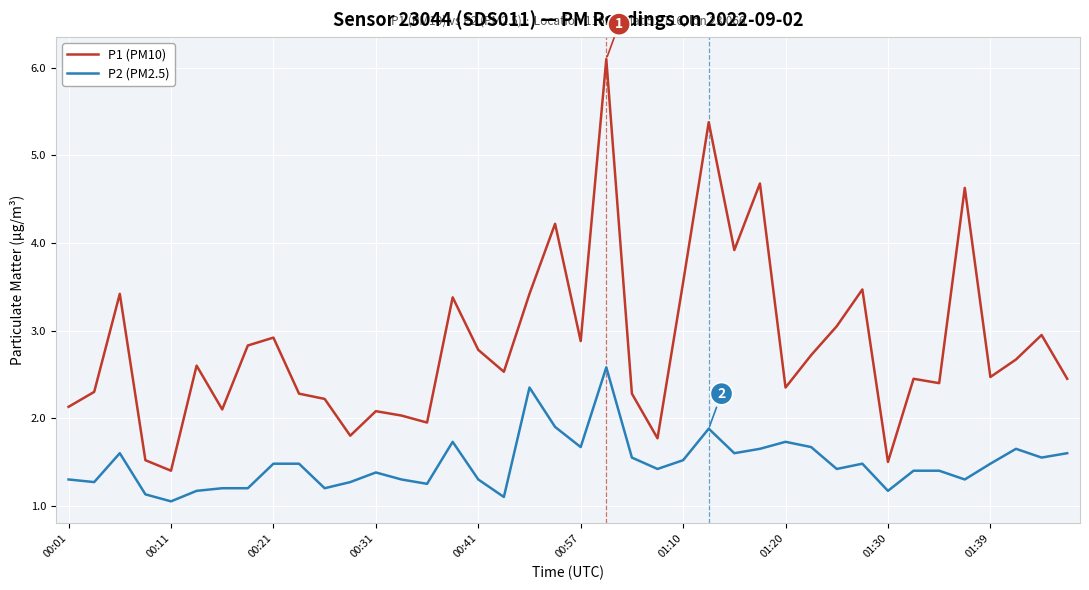

What is the smallest value displayed?

1.1